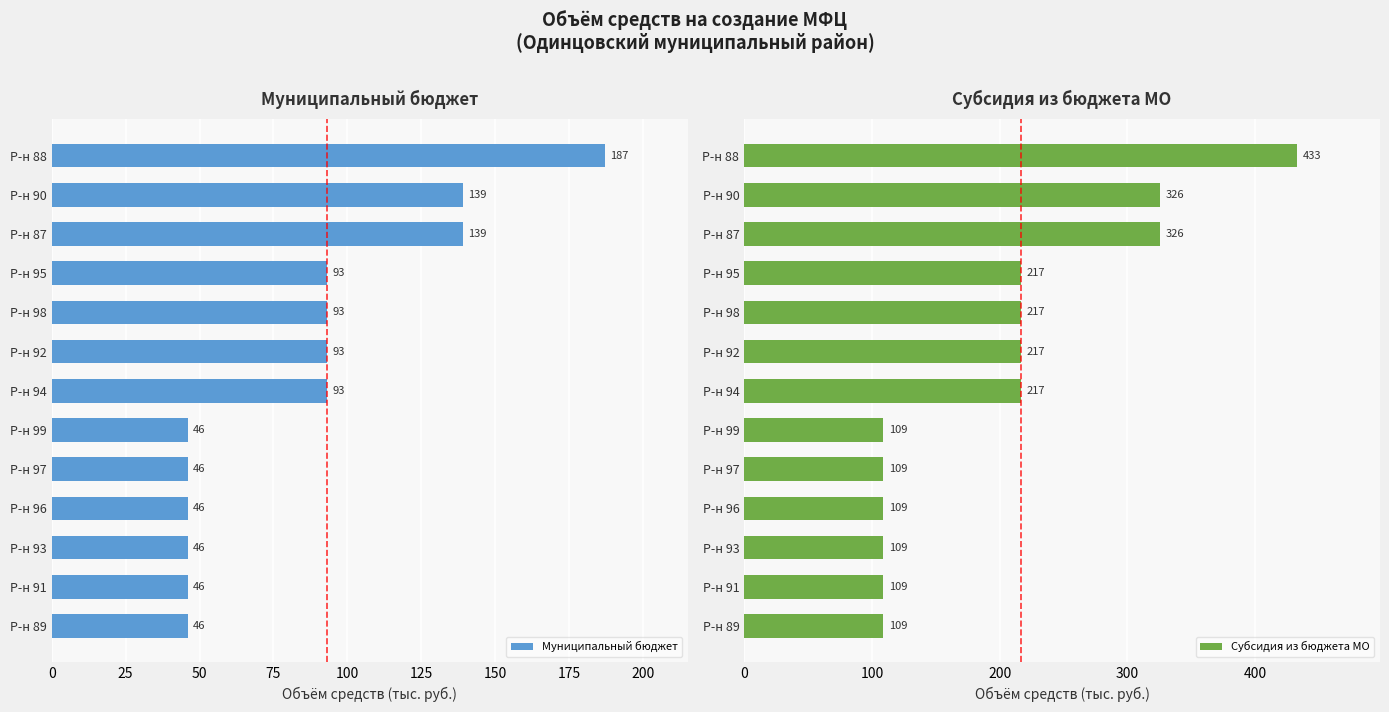

Read the Субсидия из бюджета МО value at Р-н 98, to the nearest 50.

200